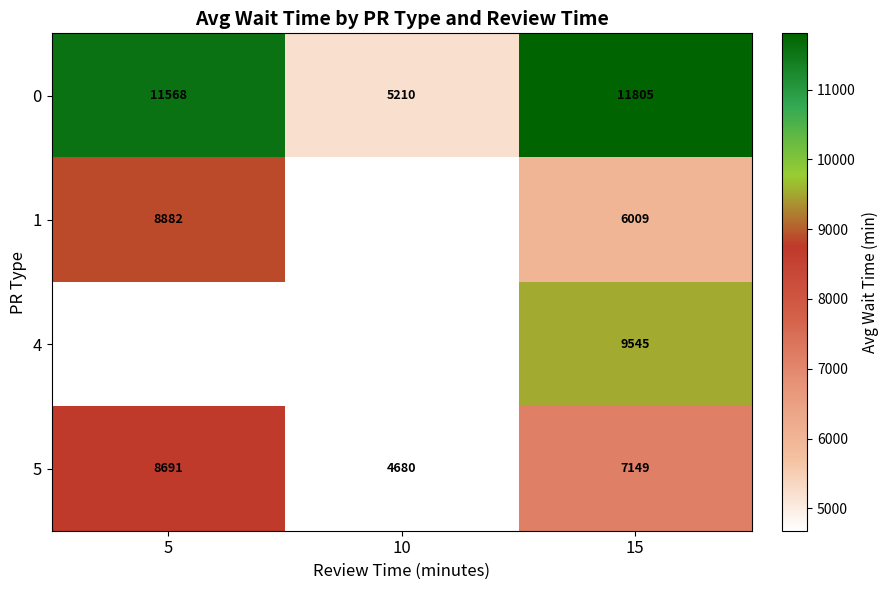

Which category has the lowest value across all series?

10